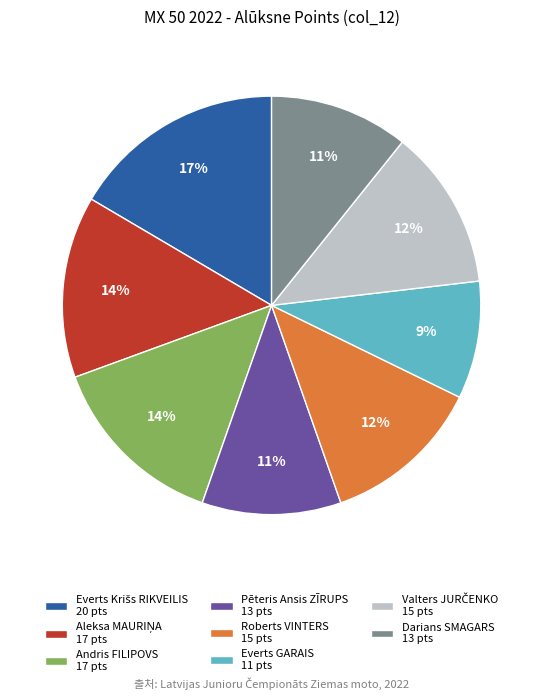

Is it true that Darians SMAGARS 13 pts is 17% of the pie?

False